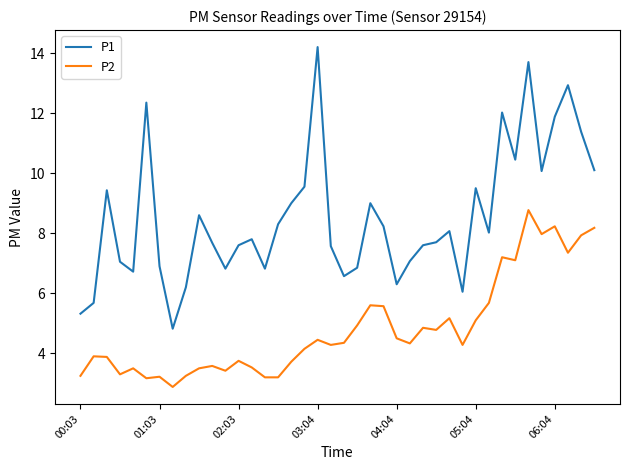

What is the greatest value displayed?

14.2